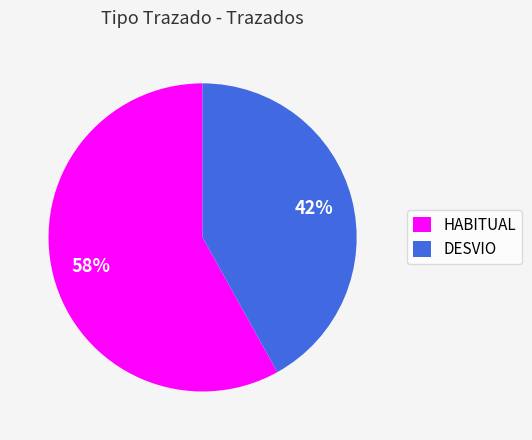

To the nearest percent, what is the combined percentage of HABITUAL and DESVIO?

100%